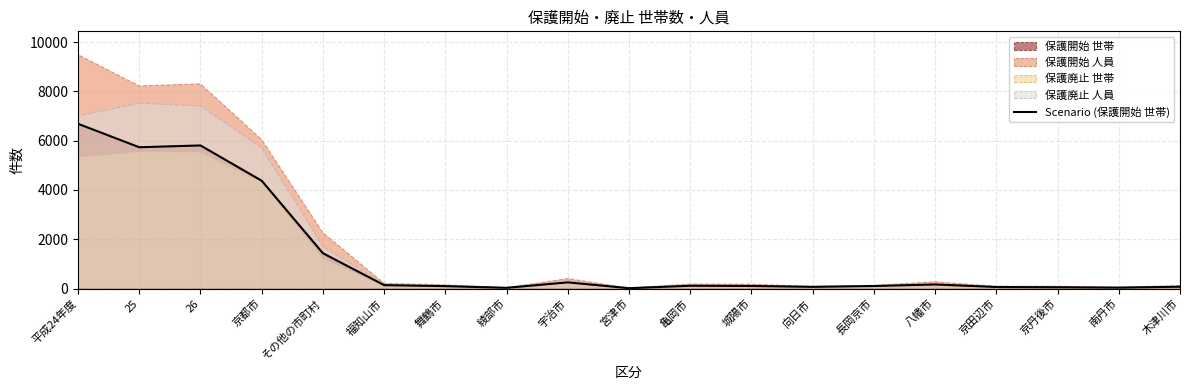

At which label does the data first exceed 103?

平成24年度